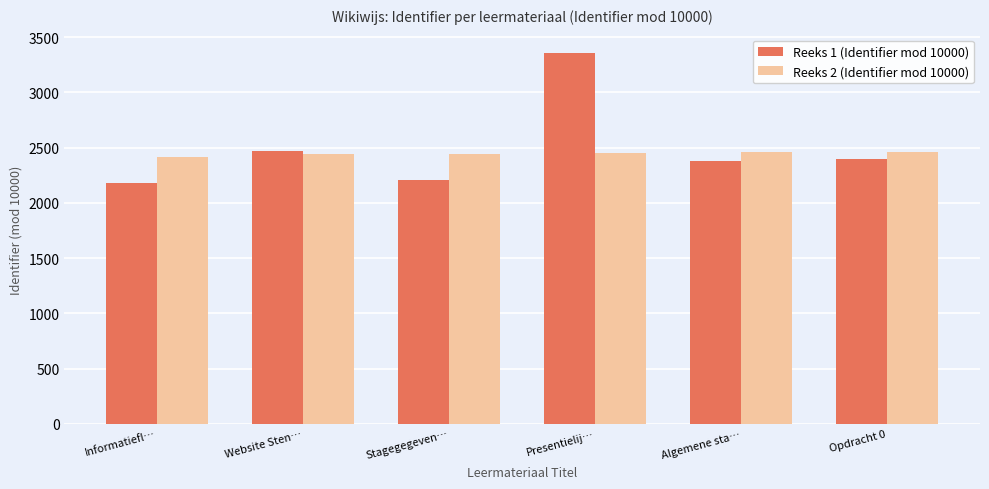

What is the total value across all series at Algemene sta…?

4834